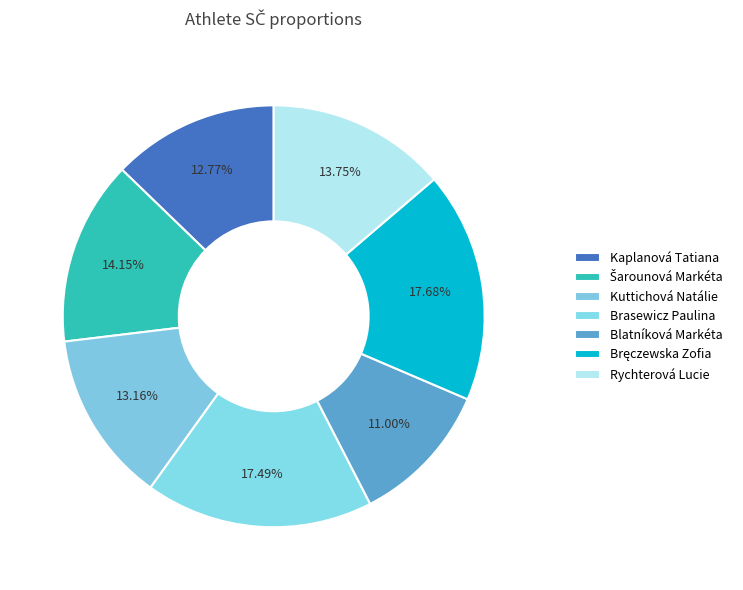

To the nearest percent, what percentage of the pie is Šarounová Markéta?

14%